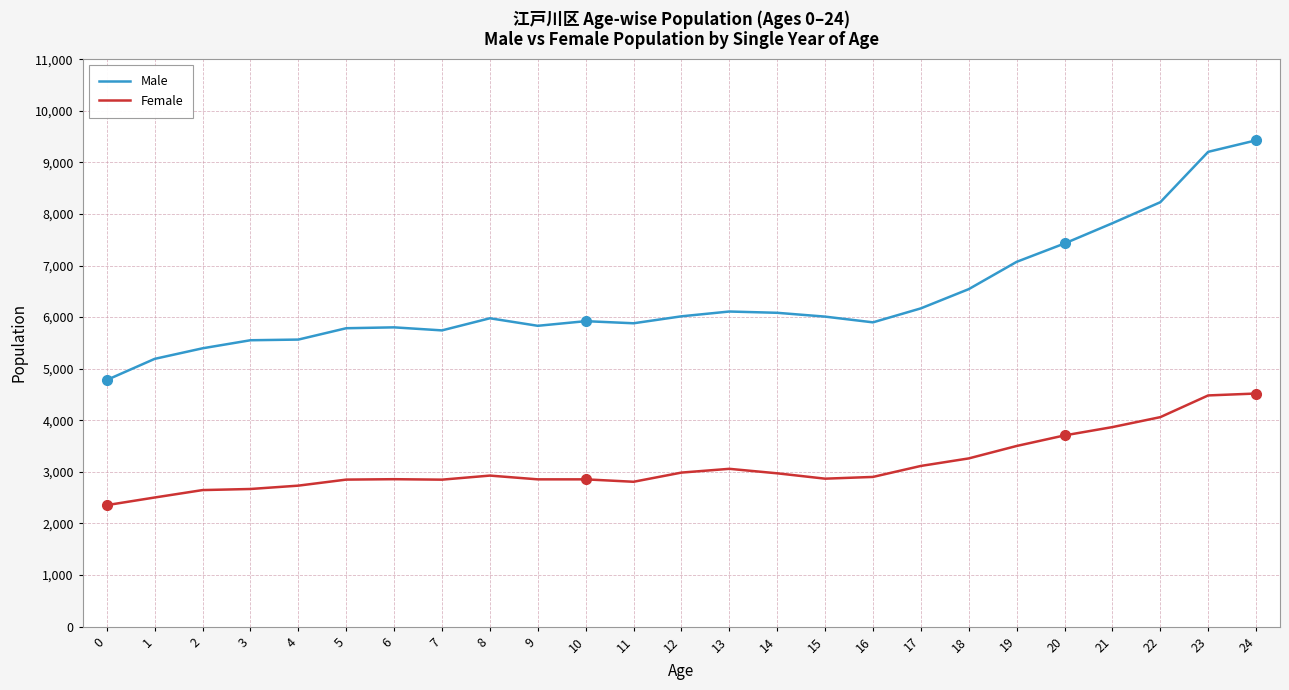

Is the value of Male at 17 greater than the value of Female at 18?

Yes